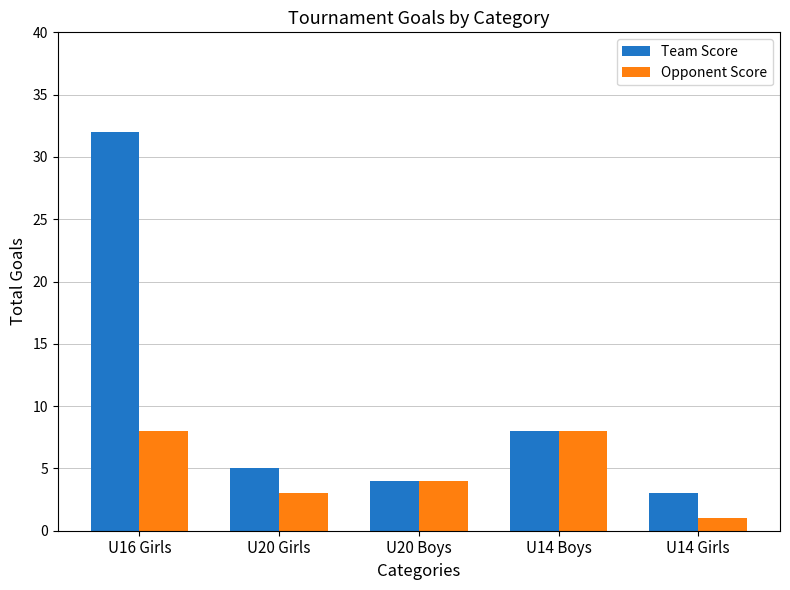

True or false: Opponent Score has a value of 7 at U20 Boys.

False